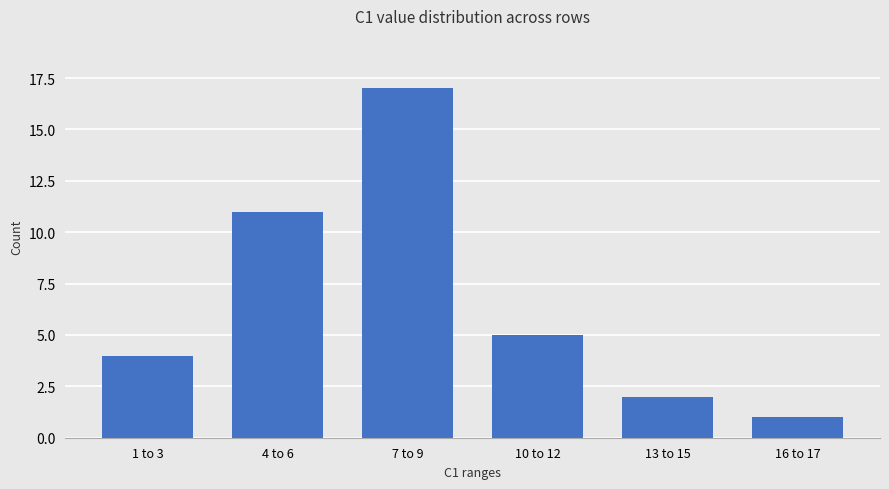

What is the change in value from 4 to 6 to 13 to 15?

-9